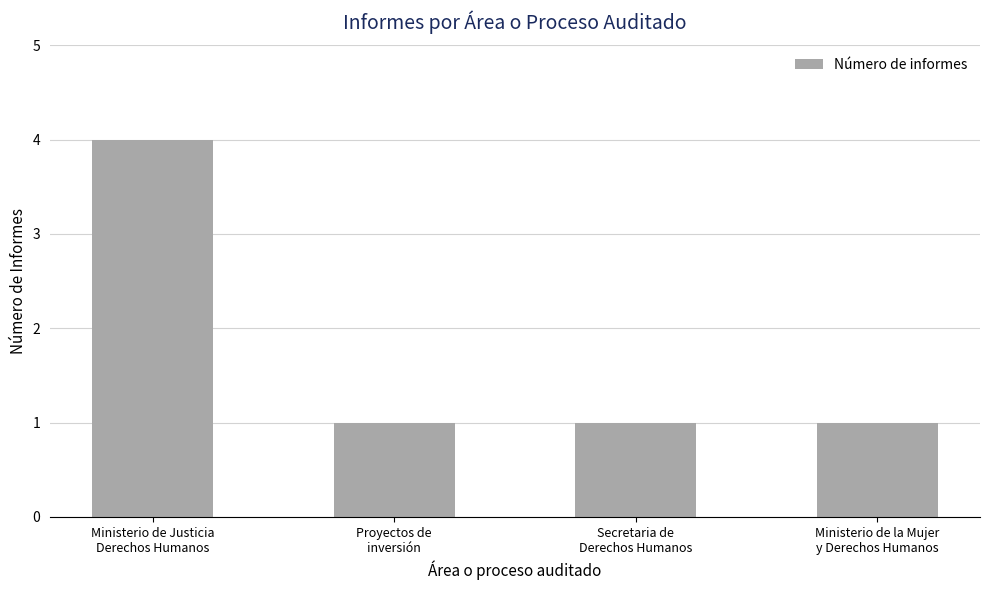

How many values are between 1 and 4?

4